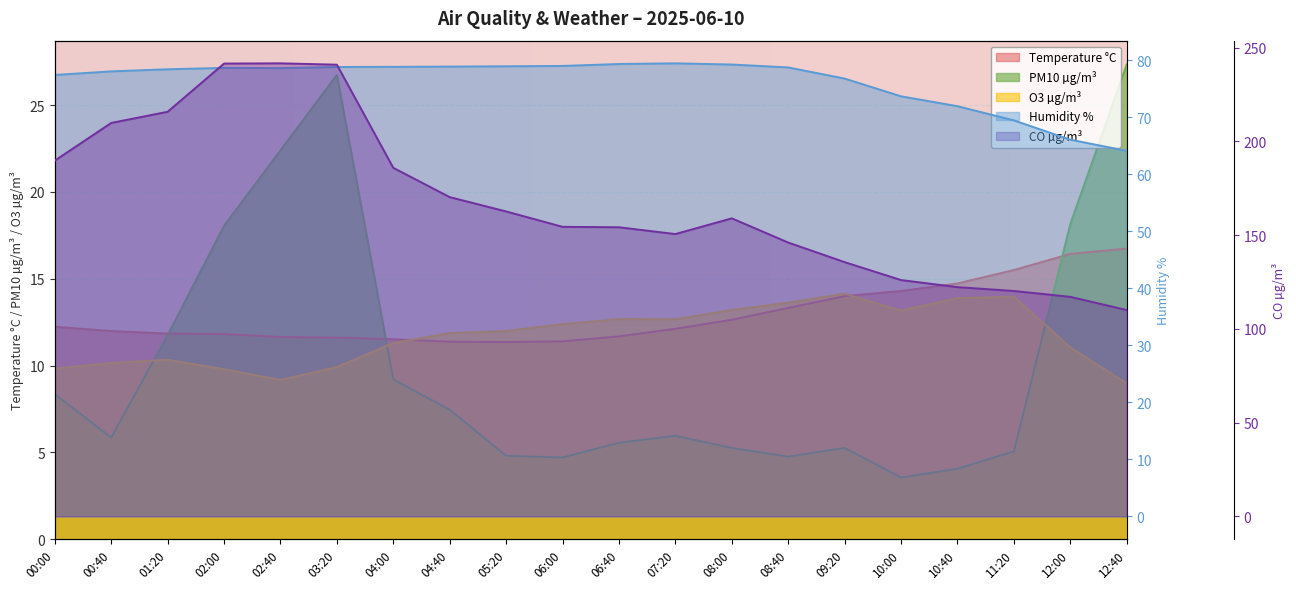

How many lines are shown in the chart?

5